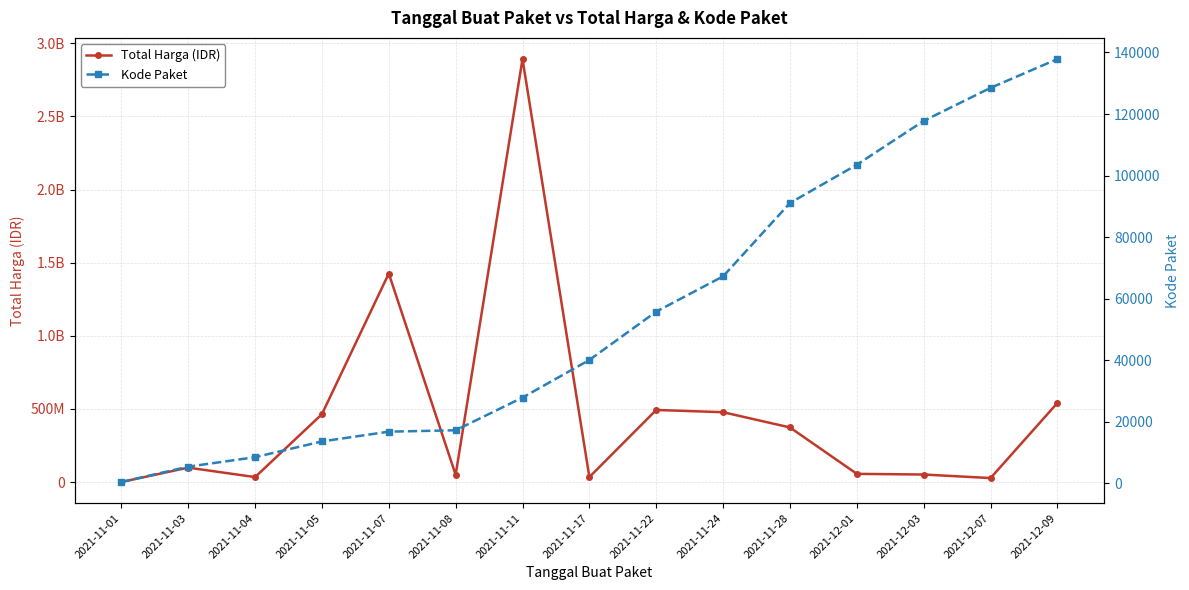

List the series in order of their peak value, highest first.

Total Harga (IDR), Kode Paket